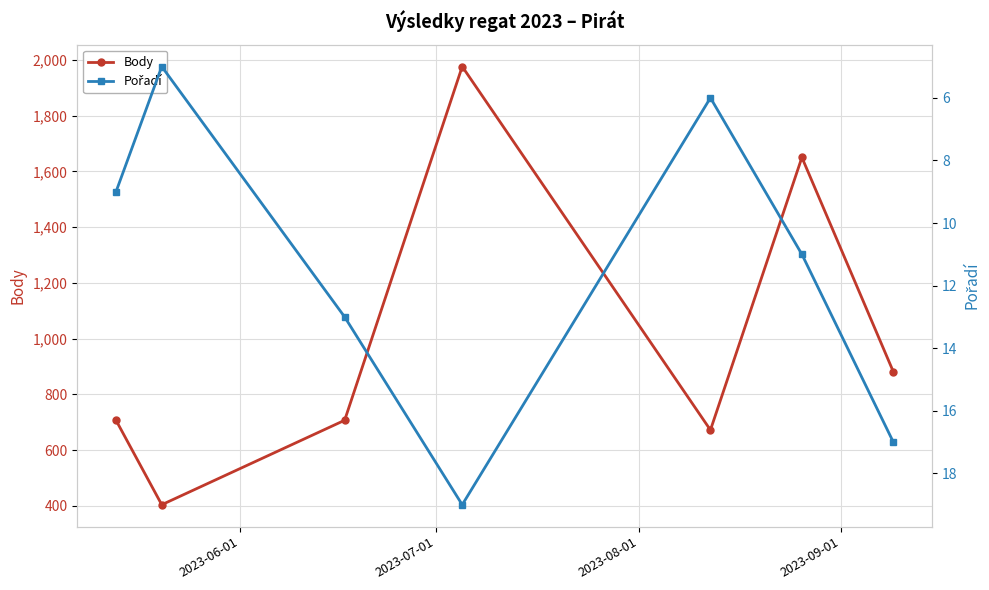

What is the highest value of the Body series?

1976